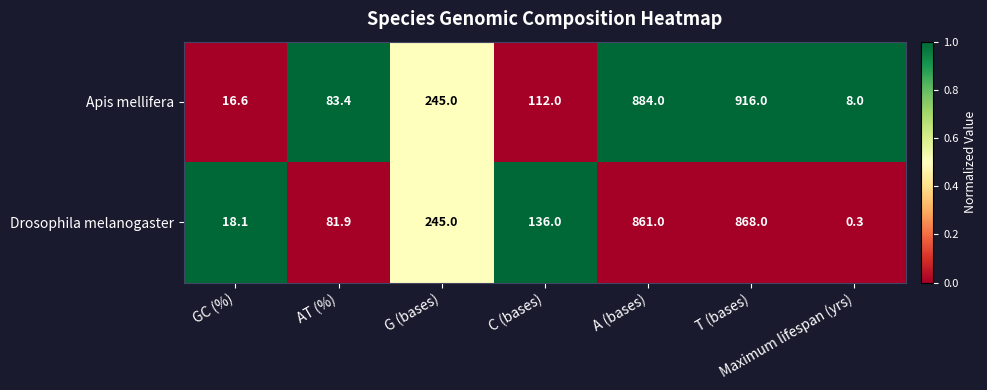

List the labels in order of Apis mellifera value, smallest first.

Maximum lifespan (yrs), GC (%), AT (%), C (bases), G (bases), A (bases), T (bases)